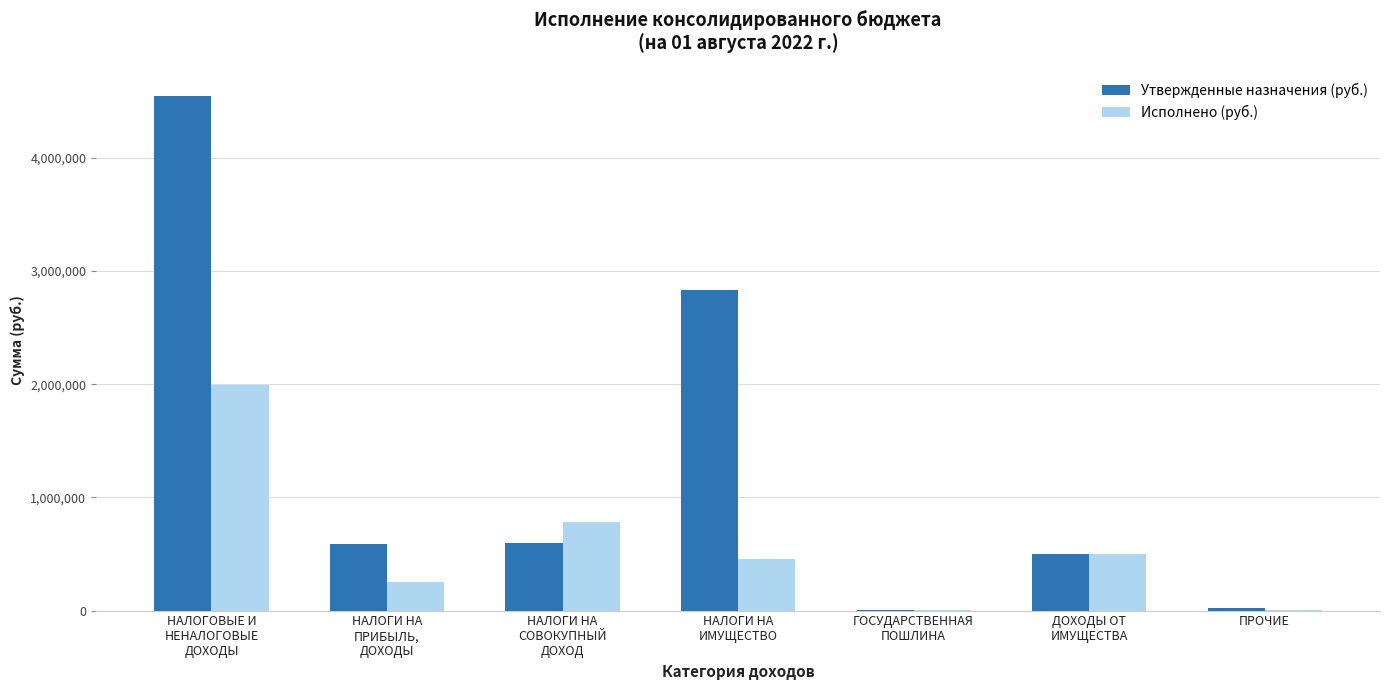

At which label is Исполнено (руб.) closest to 998479?

НАЛОГИ НА
СОВОКУПНЫЙ
ДОХОД